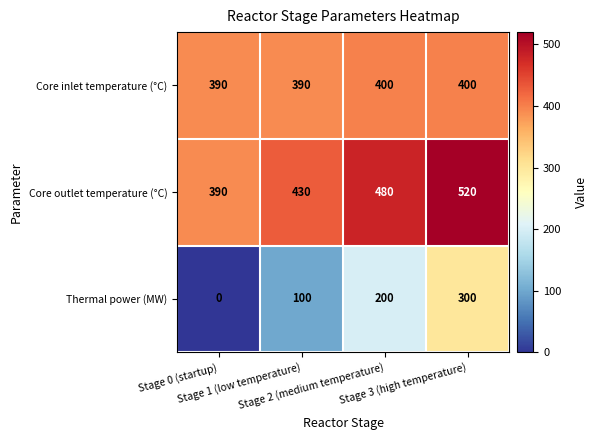

List the series in order of their peak value, lowest first.

Thermal power (MW), Core inlet temperature (°С), Core outlet temperature (°С)